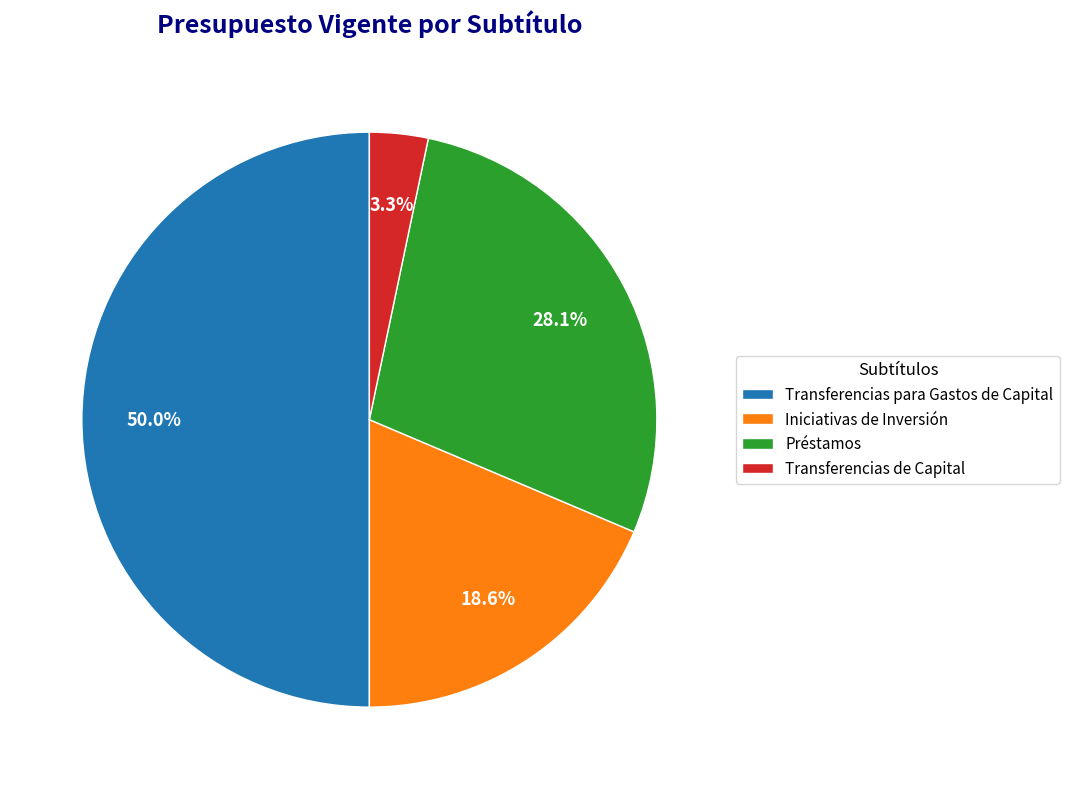

Approximately how many times larger is the value at Préstamos compared to Transferencias para Gastos de Capital?

0.6